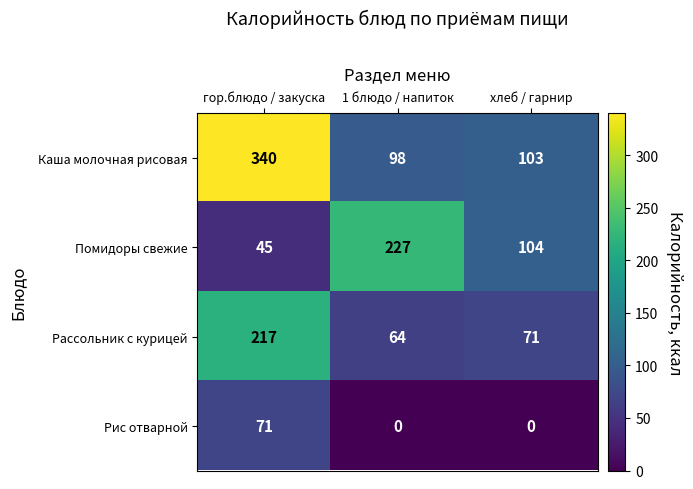

How many Рис отварной values are between 0 and 71?

3